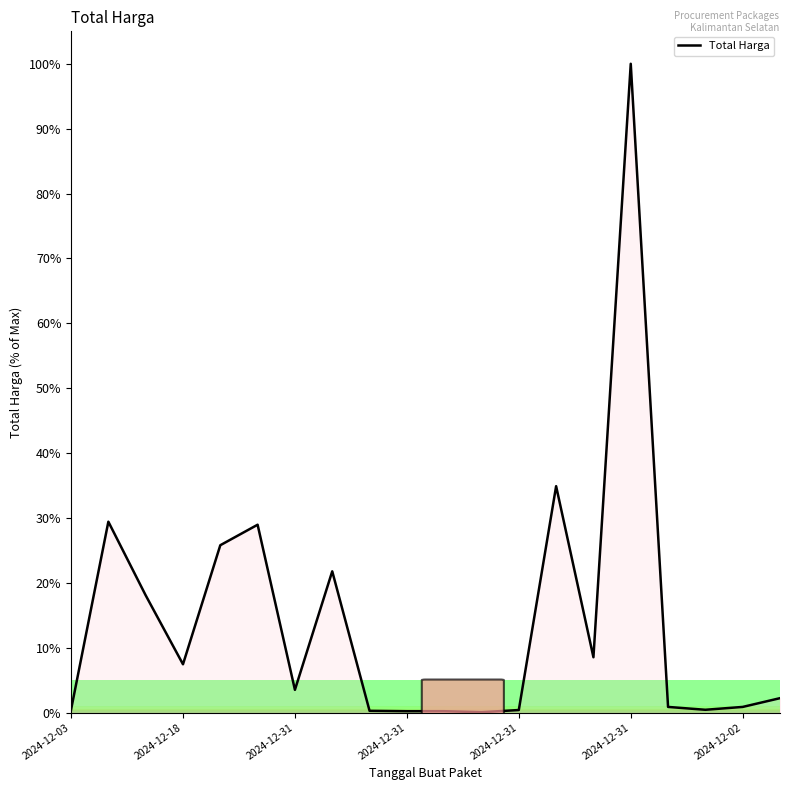

What is the maximum value shown in the chart?

100.0